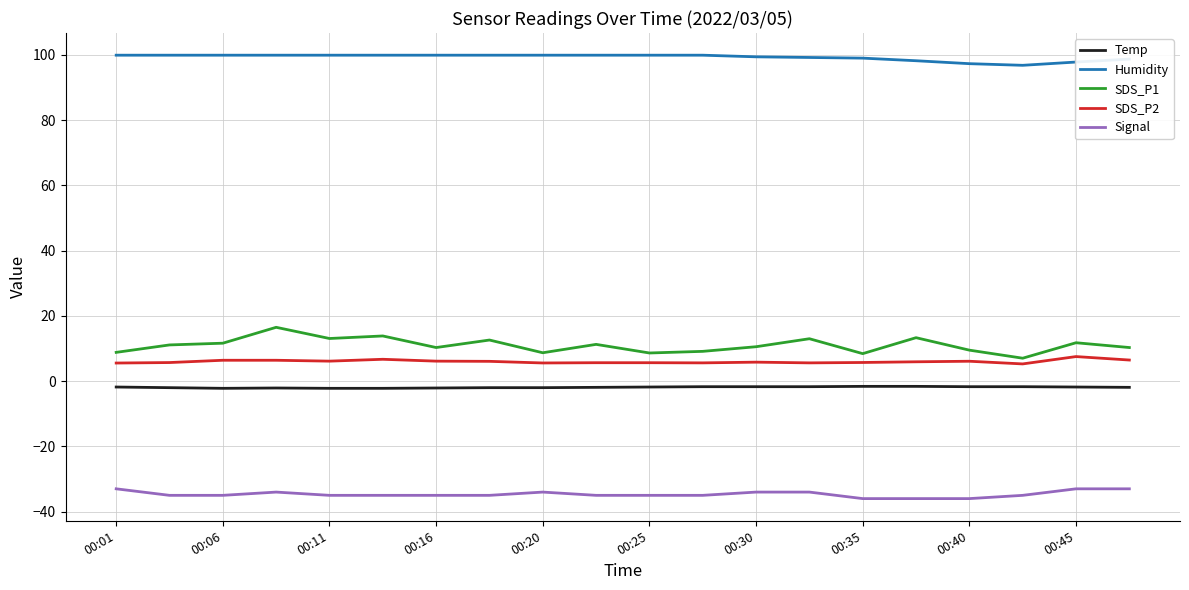

What is the maximum value shown in the chart?

99.9